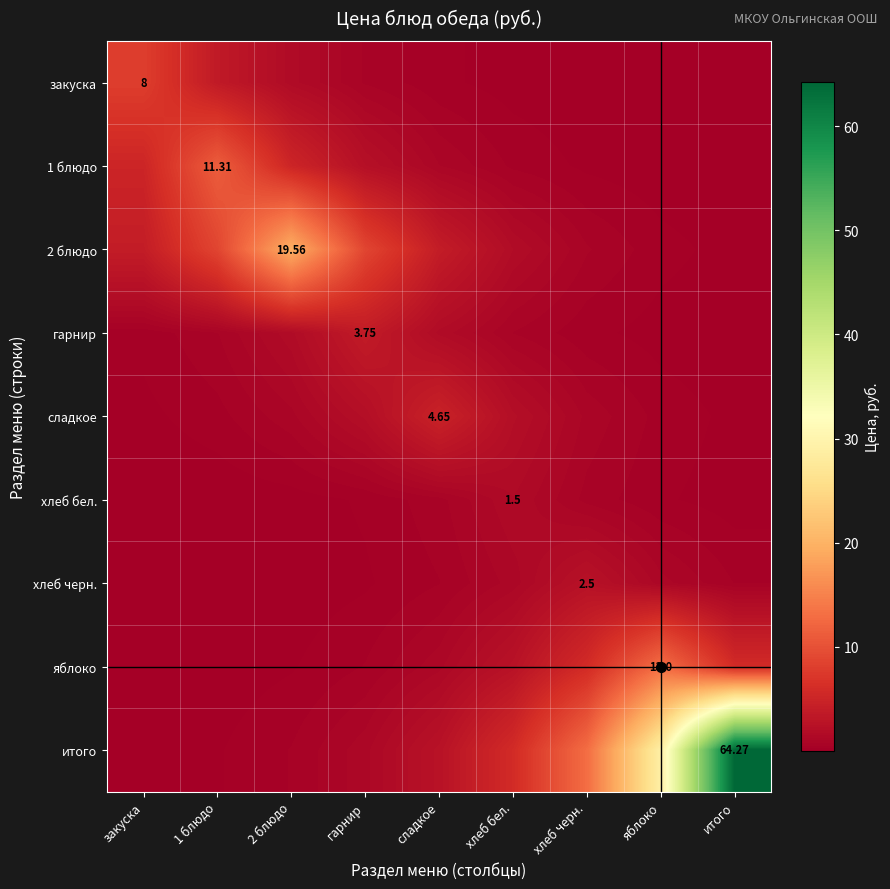

The value of яблоко at 1 блюдо is 0.1. True or false?

False